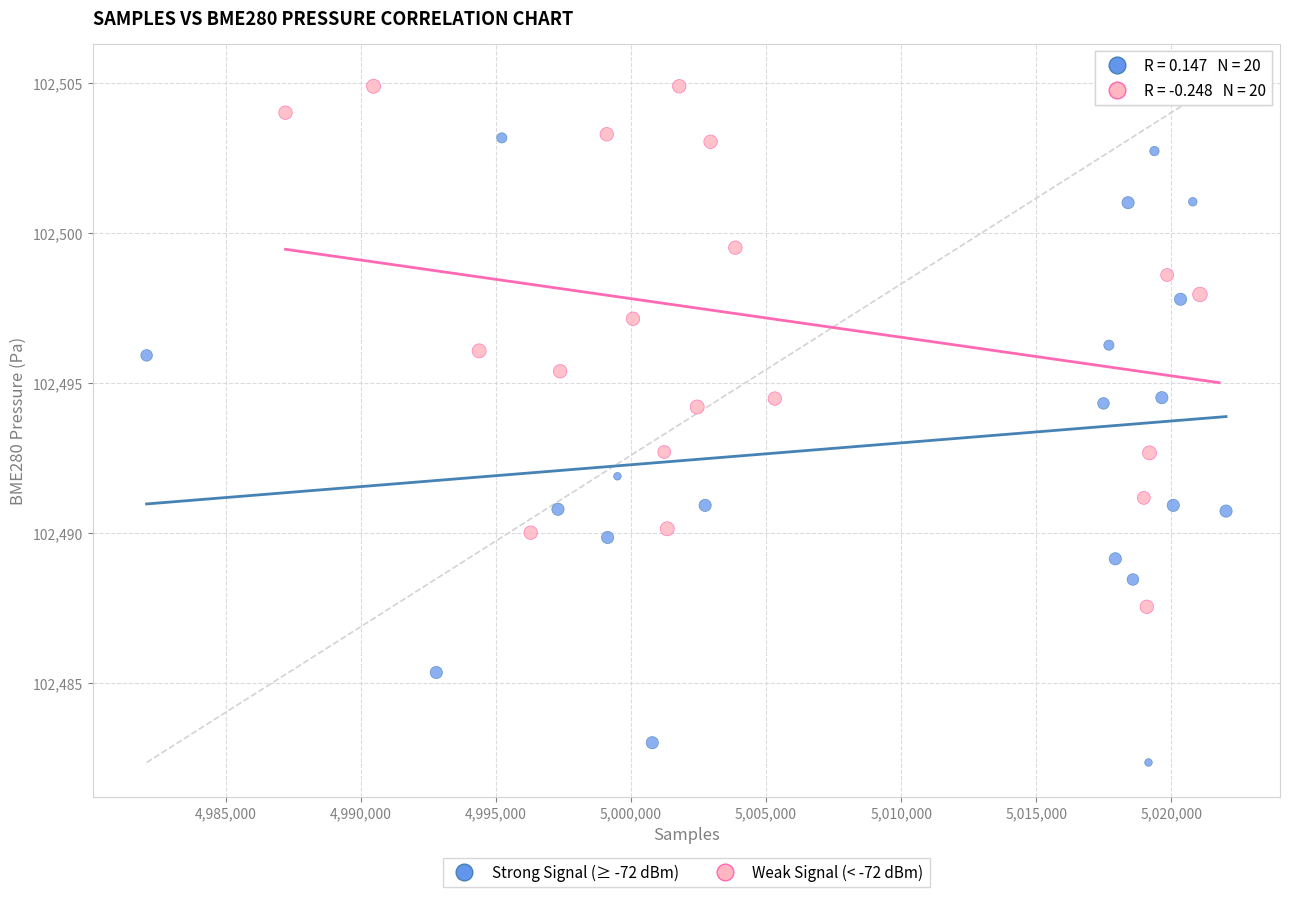

Which series contains the lowest Y value?

Strong Signal (≥ -72 dBm)